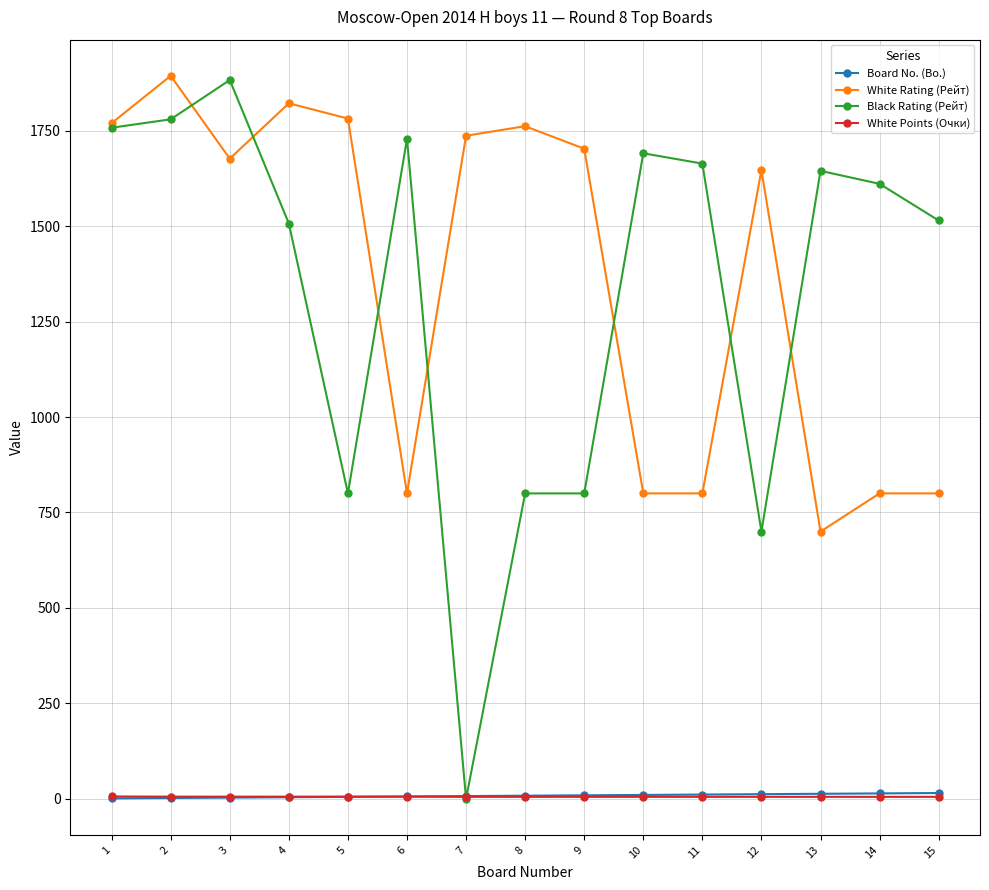

Where is the first local maximum for White Rating (Рейт)?

2